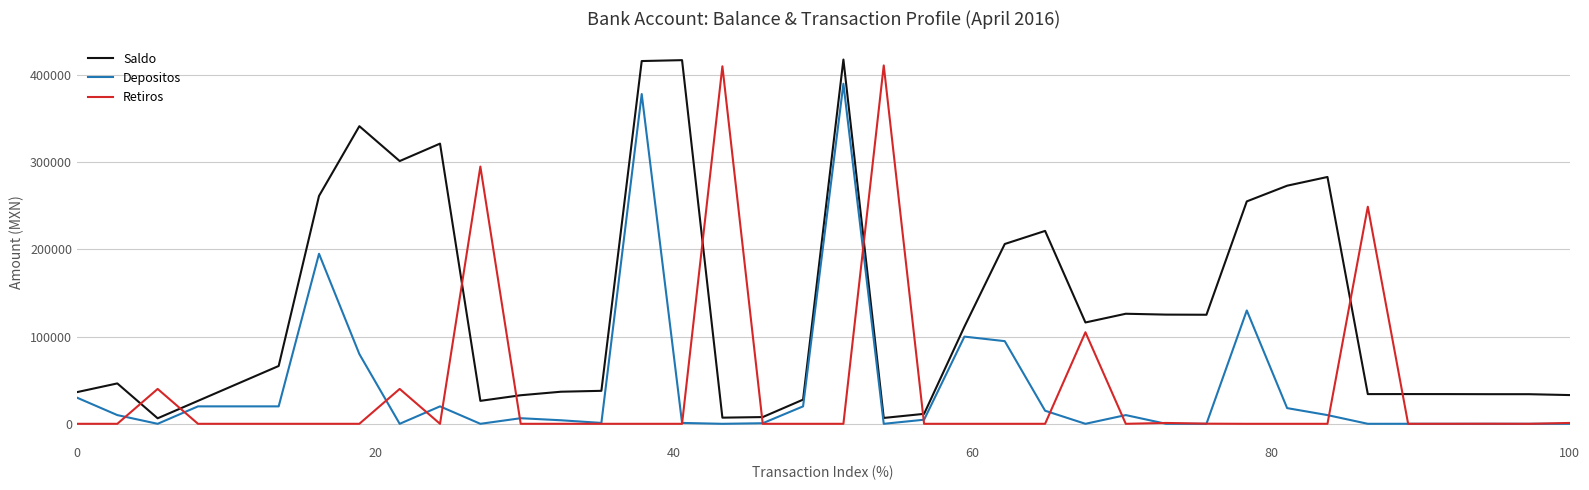

What is the greatest value displayed?

417725.1